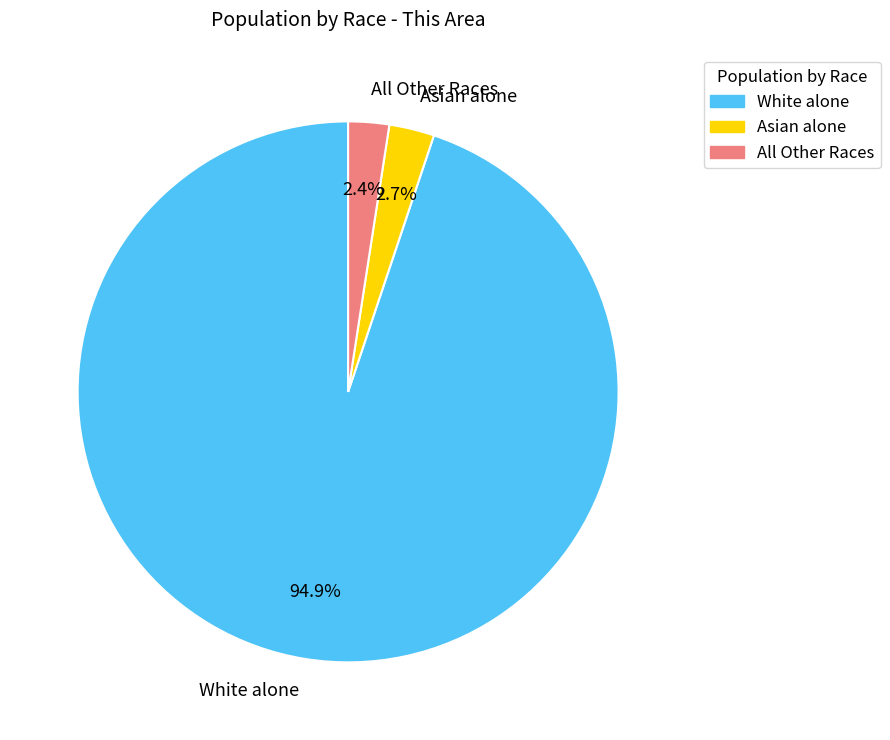

Is there any slice that represents more than half of the pie?

Yes